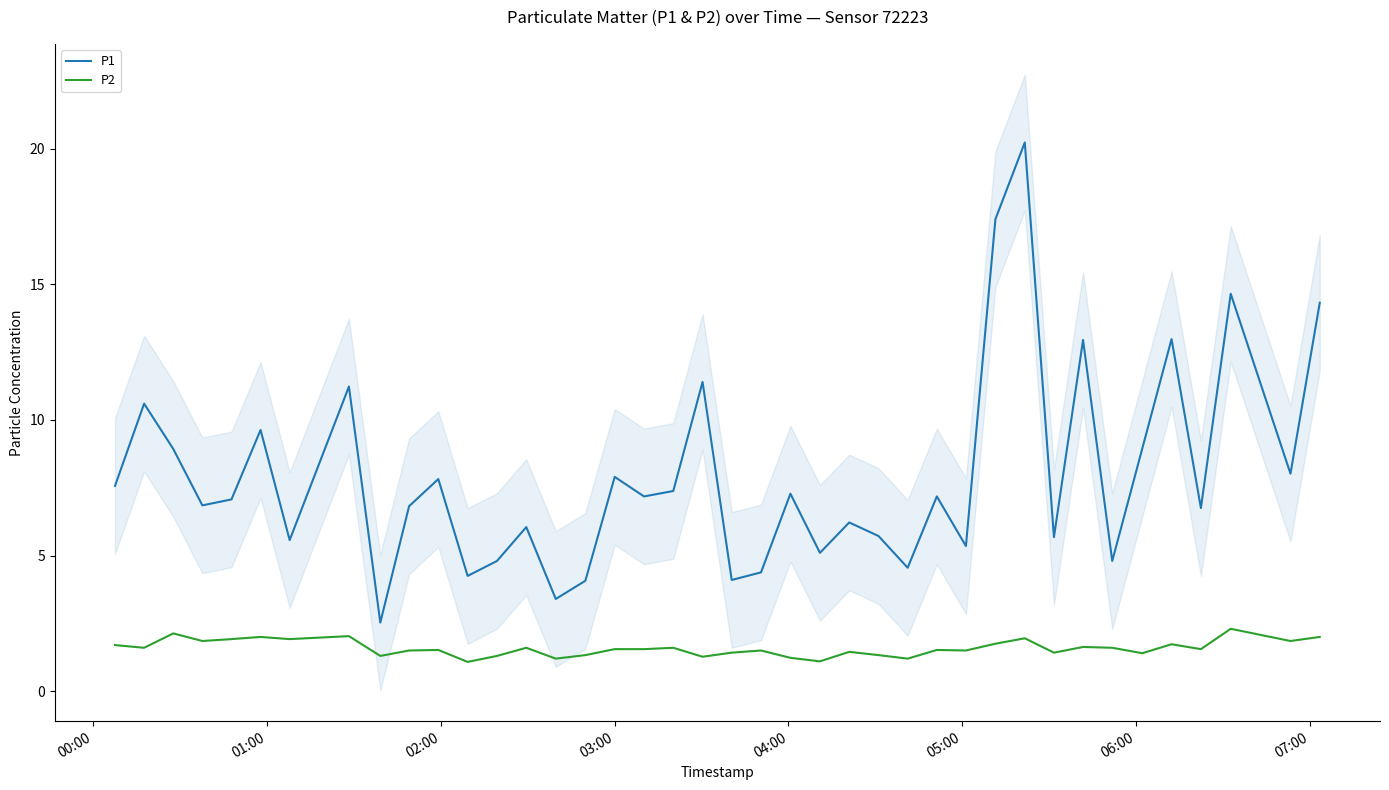

What is the value of the P2 point at the 24th from the left?

1.1